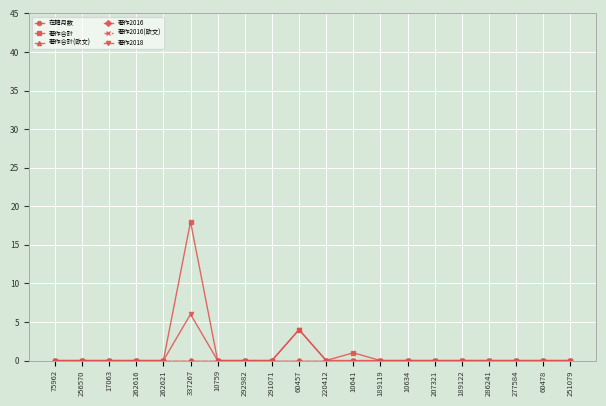

Is the value of 在籍月数 at 220412 greater than the value of 著作2016 at 337267?

Yes